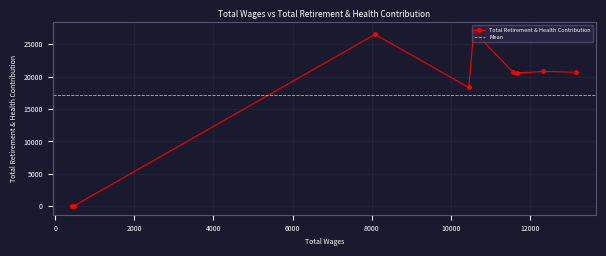

Between 11576.0 and 8082.0, which is larger?

8082.0